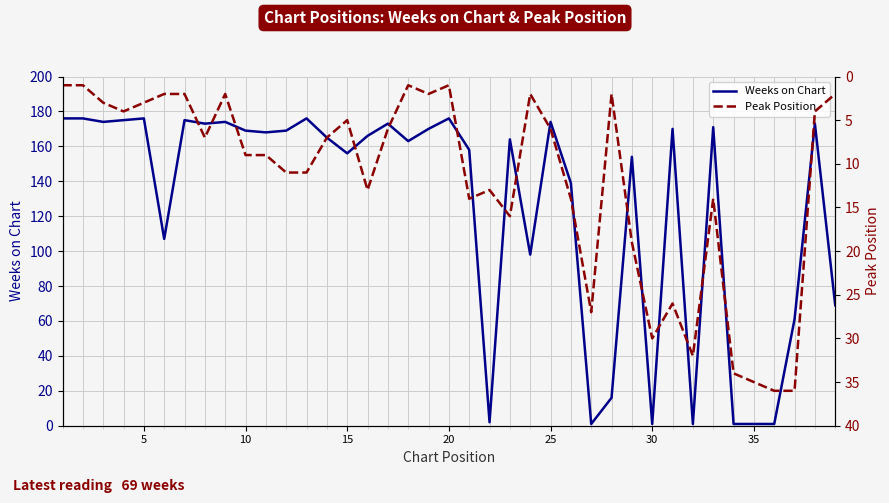

Is it true that Weeks on Chart equals 169 at 10?

True